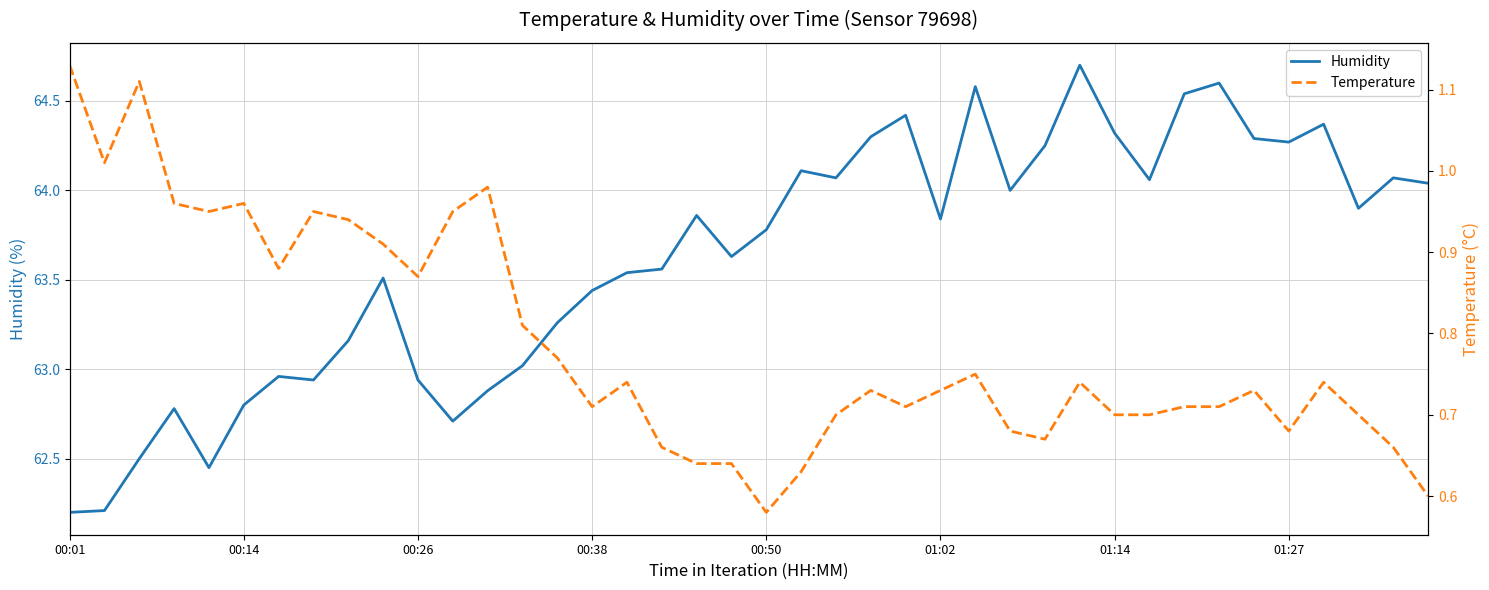

What is the minimum value for Humidity?

62.2